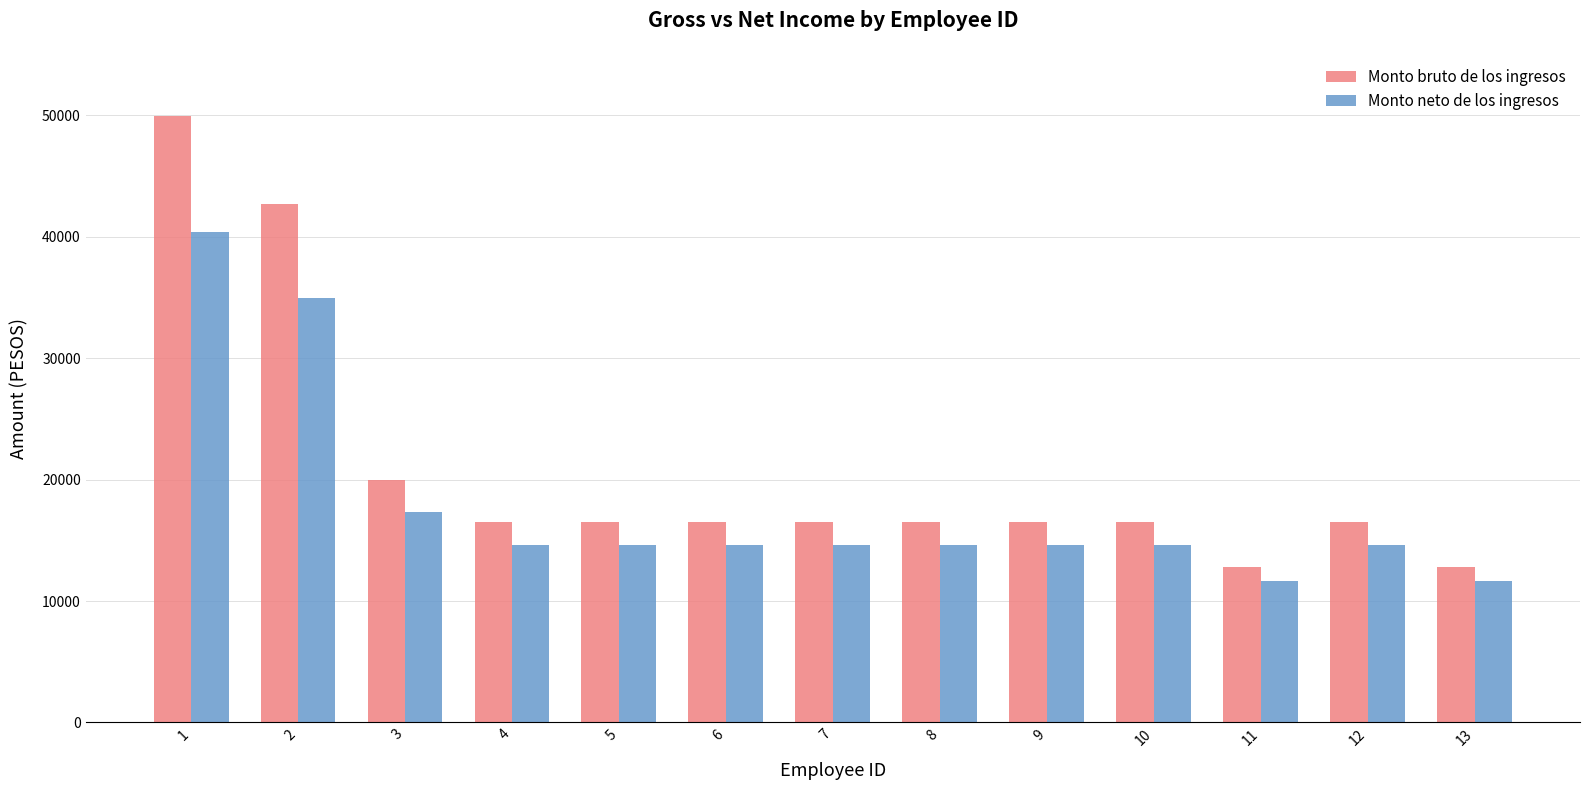

What is the average value of the Monto neto de los ingresos series?

17910.3